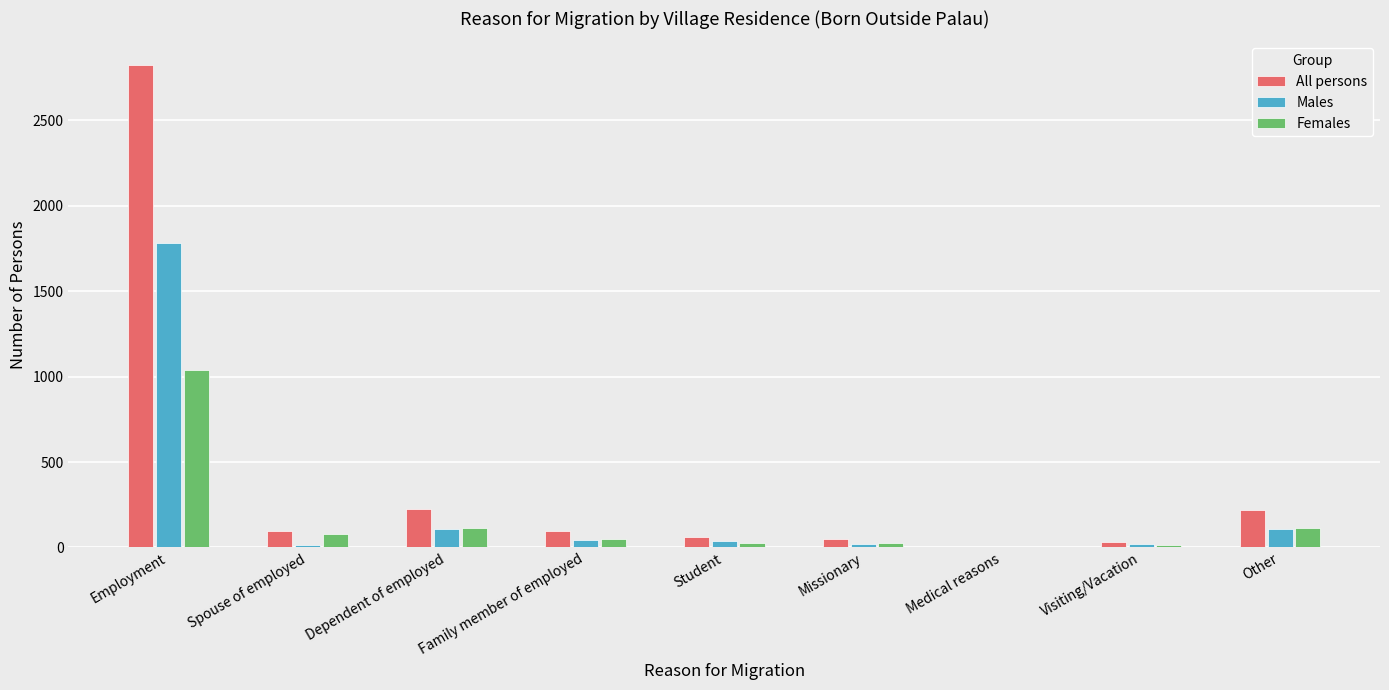

What is the maximum value shown in the chart?

2822